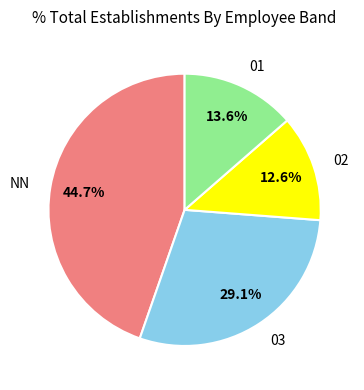

What percentage is the 02 slice, to the nearest percent?

13%